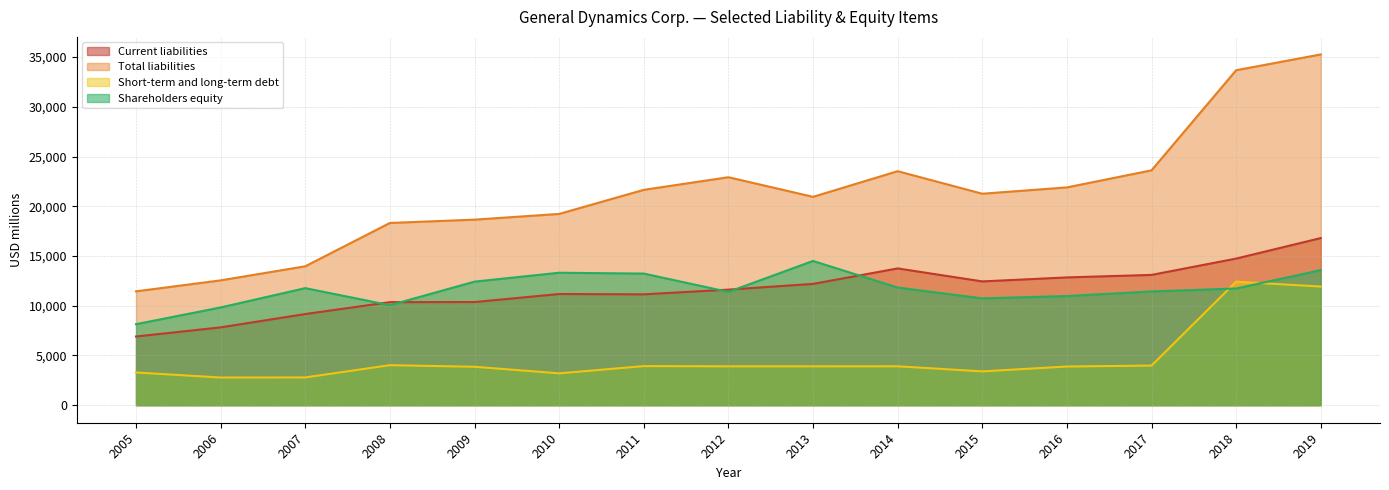

Reading right to left, extract all data points from this chart.

Current liabilities: 2019=16801	2018=14739	2017=13099	2016=12846	2015=12445	2014=13751	2013=12194	2012=11620	2011=11145	2010=11177	2009=10371	2008=10360	2007=9164	2006=7824	2005=6907
Total liabilities: 2019=35264	2018=33676	2017=23611	2016=21896	2015=21259	2014=23526	2013=20947	2012=22919	2011=21651	2010=19229	2009=18654	2008=18320	2007=13965	2006=12549	2005=11446
Short-term and long-term debt: 2019=11930	2018=12417	2017=3982	2016=3888	2015=3399	2014=3911	2013=3909	2012=3909	2011=3930	2010=3203	2009=3864	2008=4024	2007=2791	2006=2781	2005=3291
Shareholders equity: 2019=13577	2018=11732	2017=11435	2016=10976	2015=10738	2014=11829	2013=14501	2012=11390	2011=13232	2010=13316	2009=12423	2008=10053	2007=11768	2006=9827	2005=8145